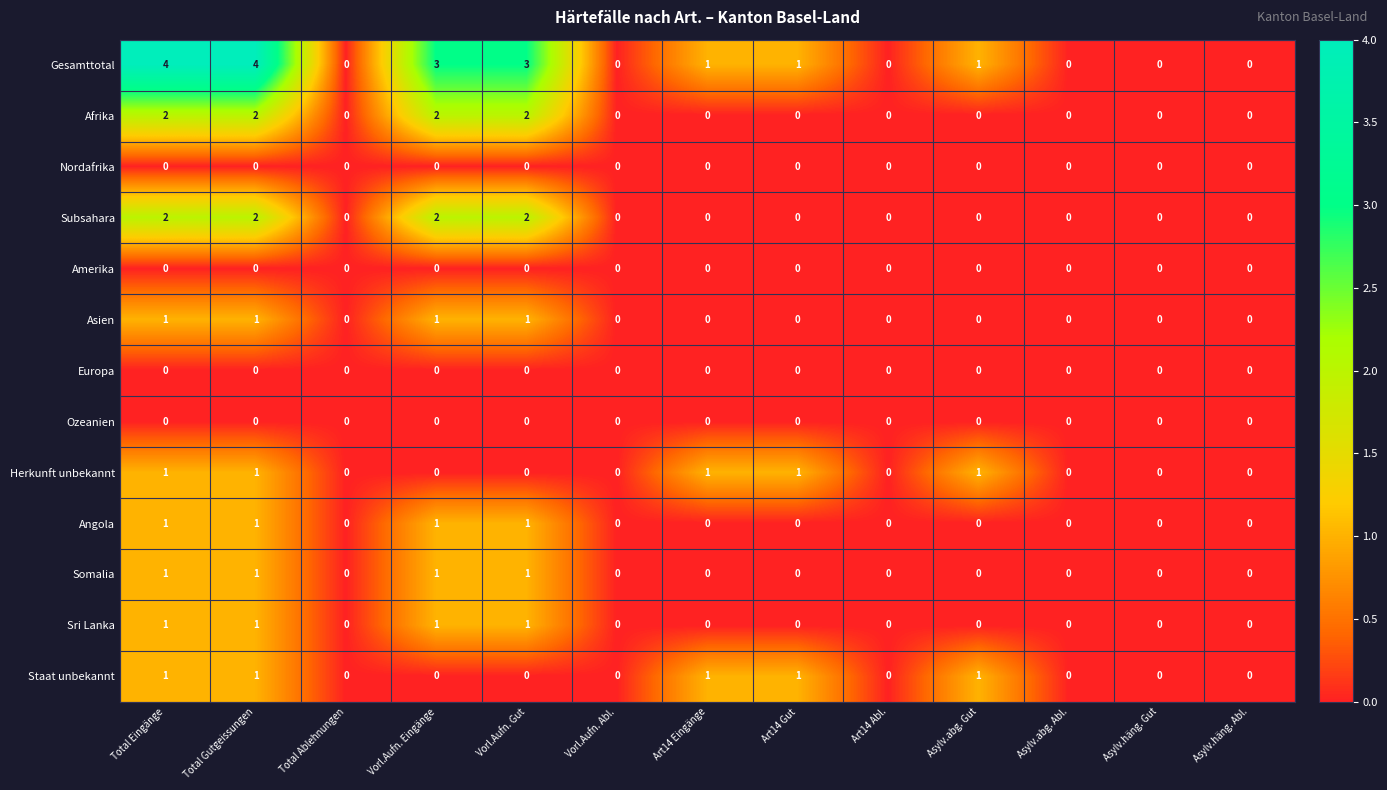

Which series has the largest total across all categories?

Gesamttotal